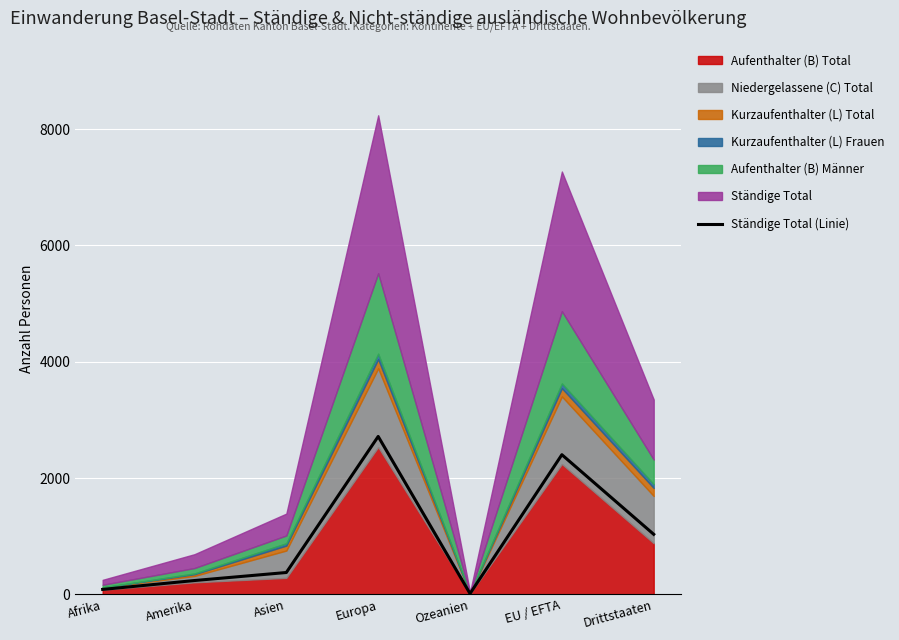

Does the chart display data point markers on the line(s)?

No